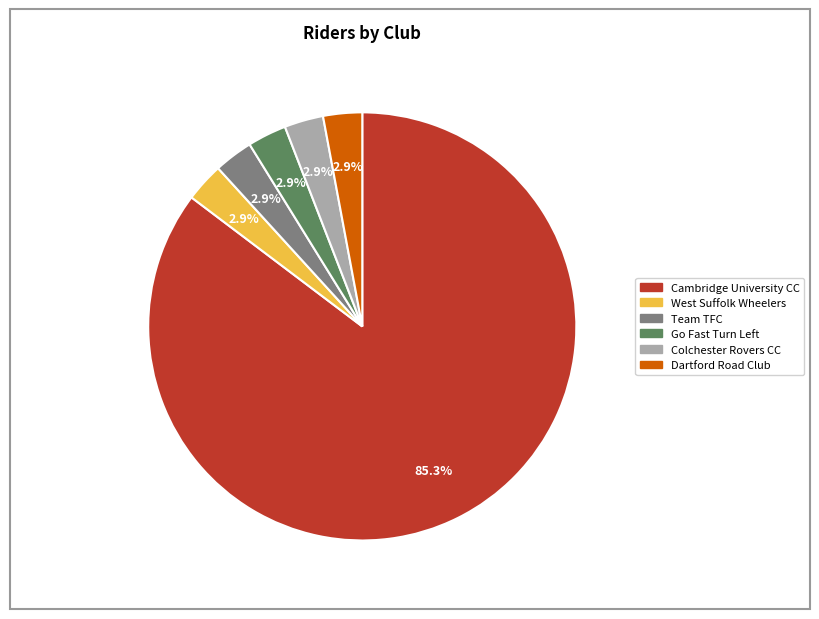

How many slices are in this pie chart?

6